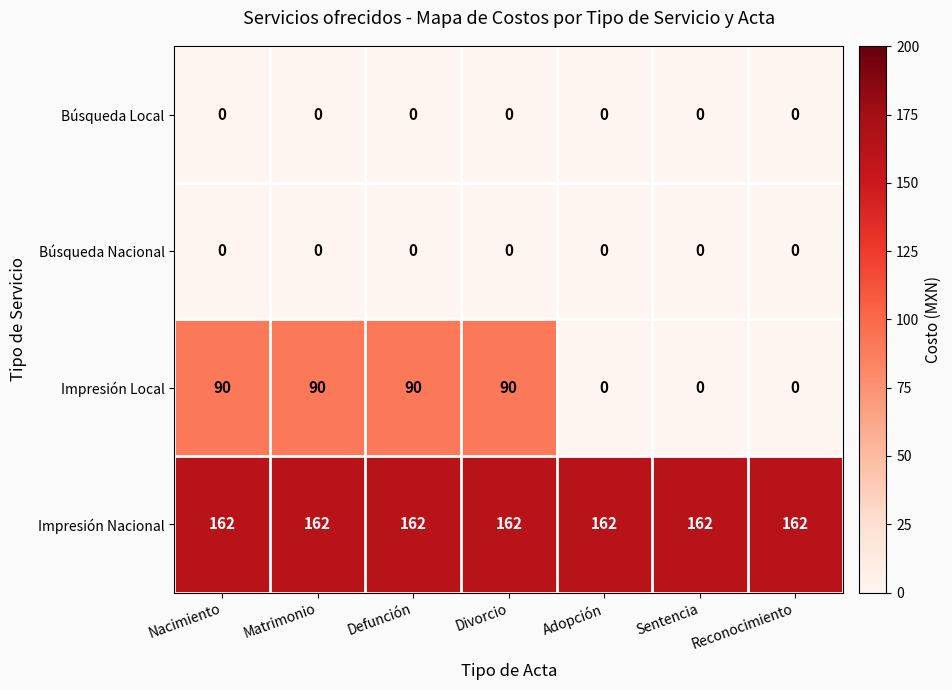

What is the difference between the maximum and second lowest values in the Impresión Local series?

90